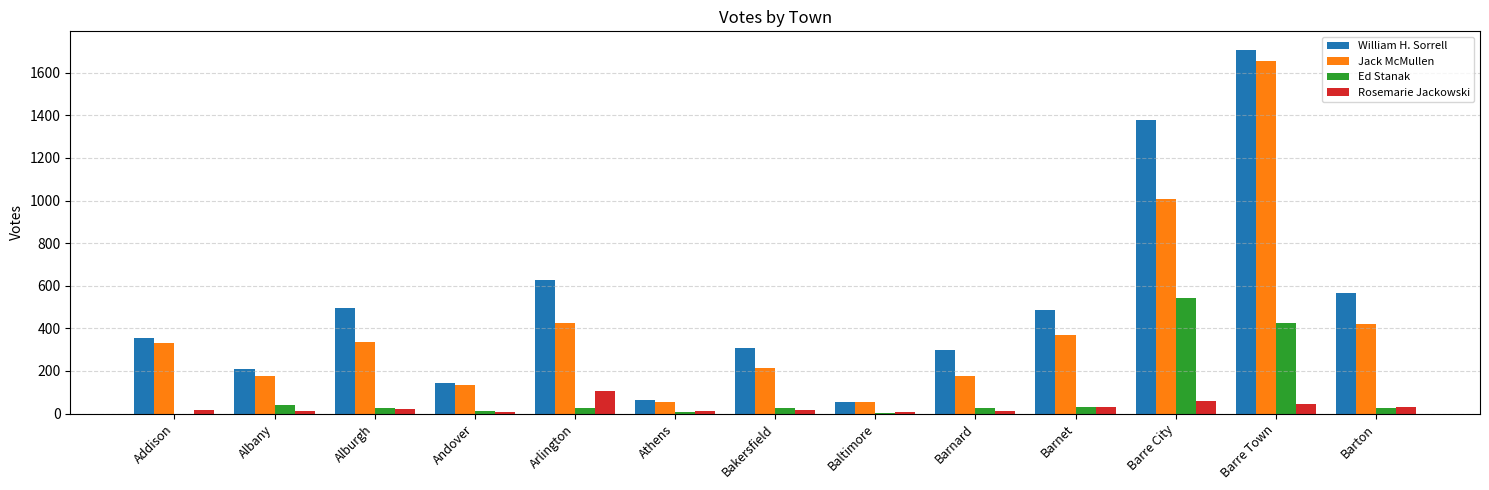

At which category is the sum across all series the highest?

Barre Town